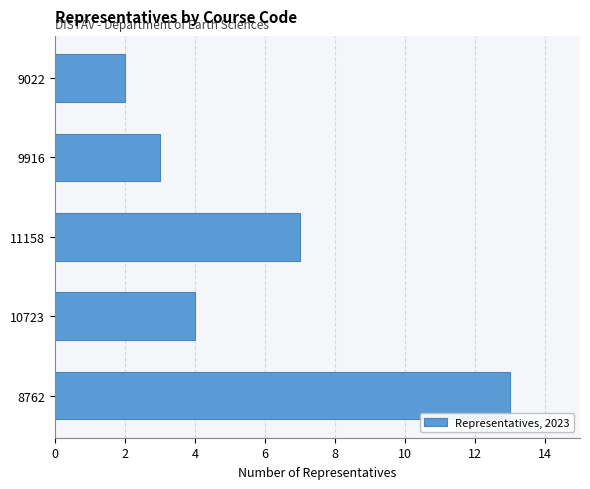

Reading top to bottom, what are all the values shown in this chart?

9022=2	9916=3	11158=7	10723=4	8762=13